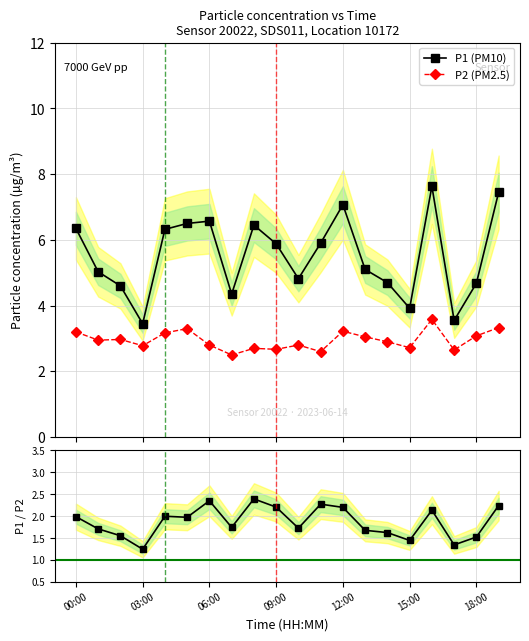

True or false: P2 (PM2.5) and P1 (PM10) cross at least once.

False